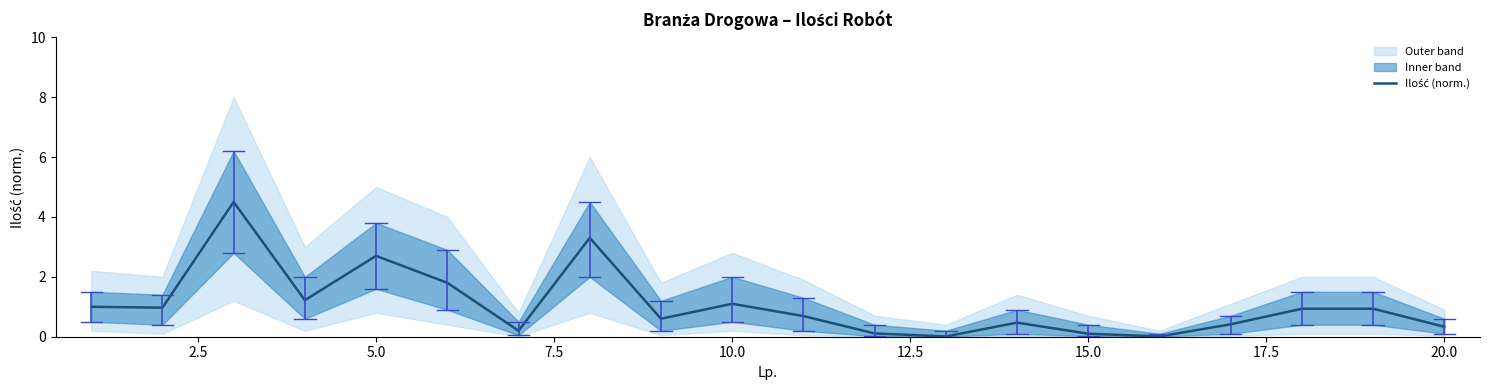

How many data points does each series have?

20